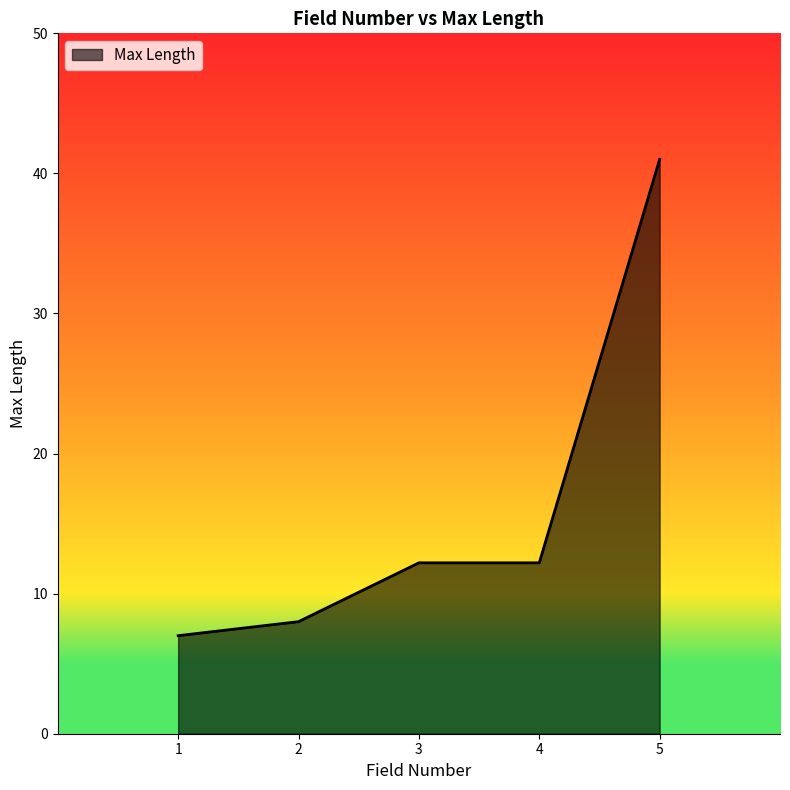

Which category has the lowest value across all series?

1